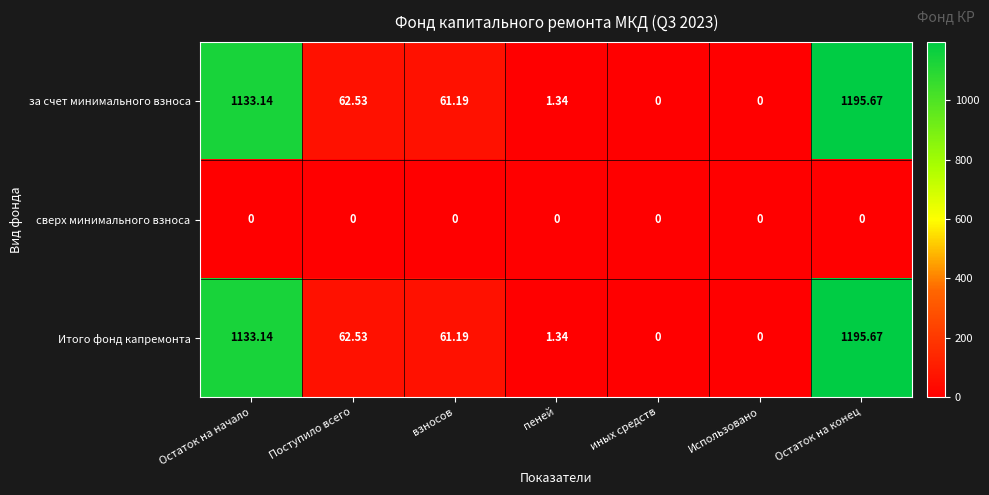

Is the value of за счет минимального взноса at Остаток на начало greater than the value of Итого фонд капремонта at иных средств?

Yes